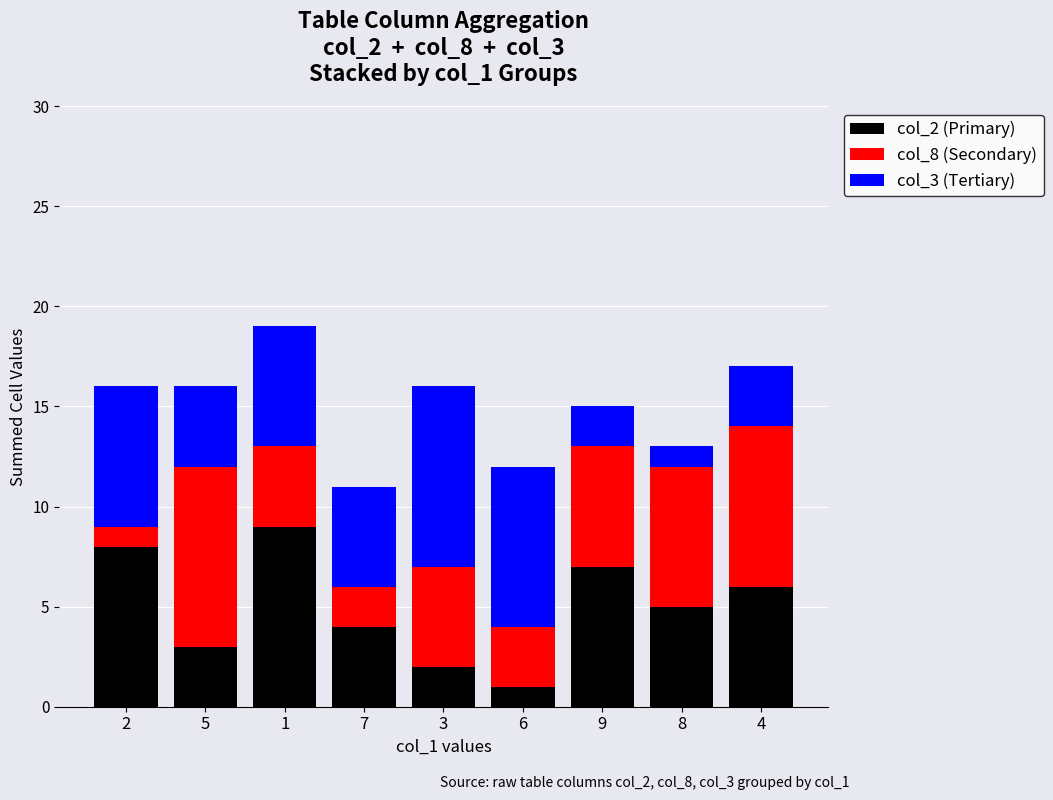

The col_2 (Primary) series shows 6 at 4. True or false?

True